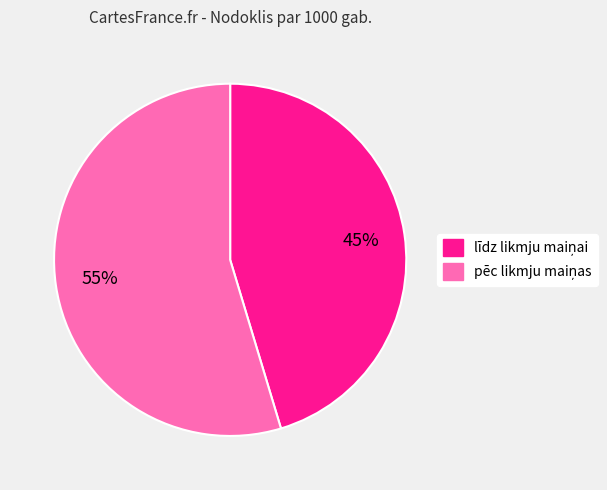

To the nearest percent, what is the average slice percentage?

50%